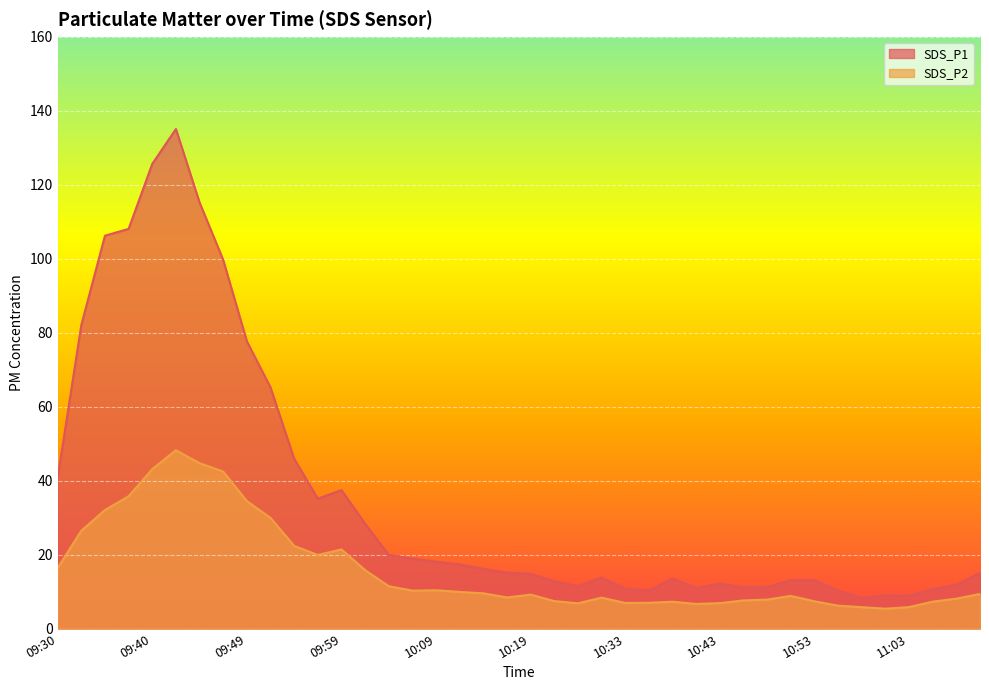

What is the label of the 31st point from the right?

09:52